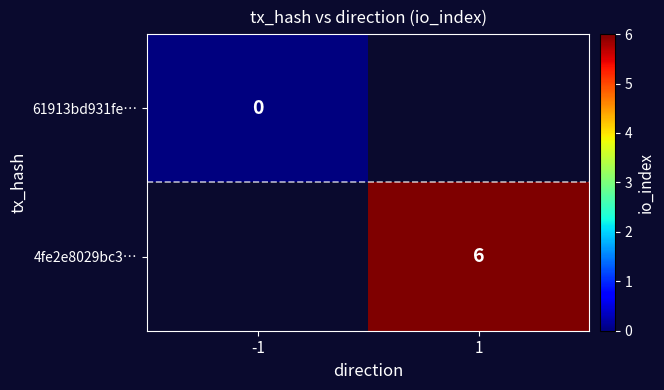

True or false: 4fe2e8029bc3… has a value of 6 at 1.

True